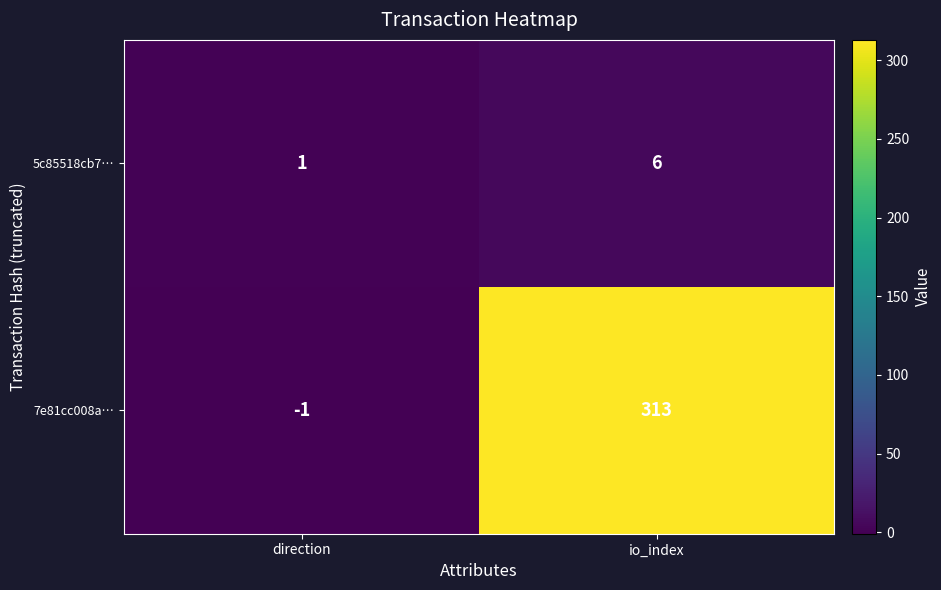

Which series has the widest spread of values?

7e81cc008a…